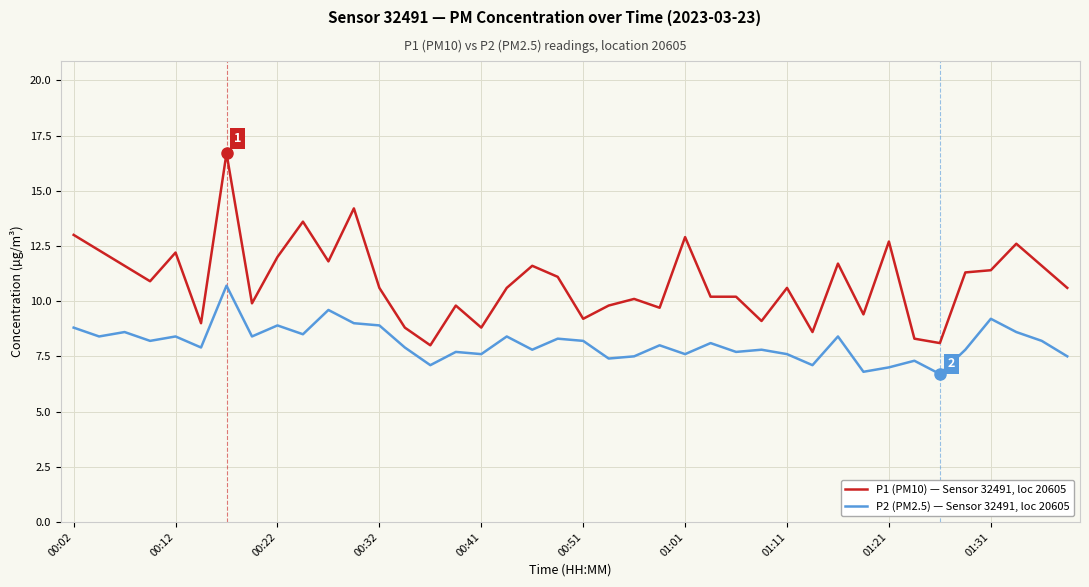

Reading left to right, list all the values displayed in this chart.

P1 (PM10) — Sensor 32491, loc 20605: 13.0	12.3	11.6	10.9	12.2	9.0	16.7	9.9	12.0	13.6	11.8	14.2	10.6	8.8	8.0	9.8	8.8	10.6	11.6	11.1	9.2	9.8	10.1	9.7	12.9	10.2	10.2	9.1	10.6	8.6	11.7	9.4	12.7	8.3	8.1	11.3	11.4	12.6	11.6	10.6
P2 (PM2.5) — Sensor 32491, loc 20605: 8.8	8.4	8.6	8.2	8.4	7.9	10.7	8.4	8.9	8.5	9.6	9.0	8.9	7.9	7.1	7.7	7.6	8.4	7.8	8.3	8.2	7.4	7.5	8.0	7.6	8.1	7.7	7.8	7.6	7.1	8.4	6.8	7.0	7.3	6.7	7.8	9.2	8.6	8.2	7.5